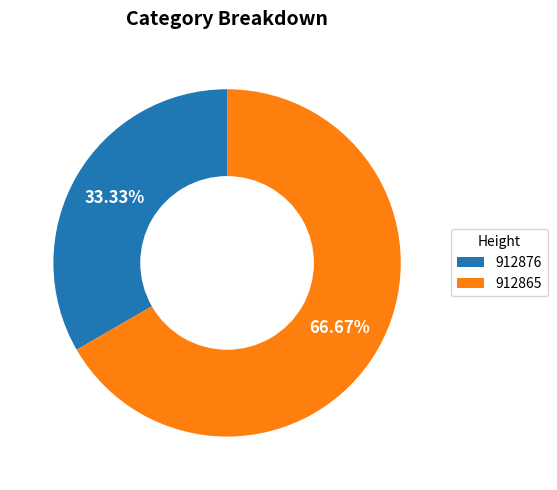

True or false: 912876 accounts for 33% of the total.

True